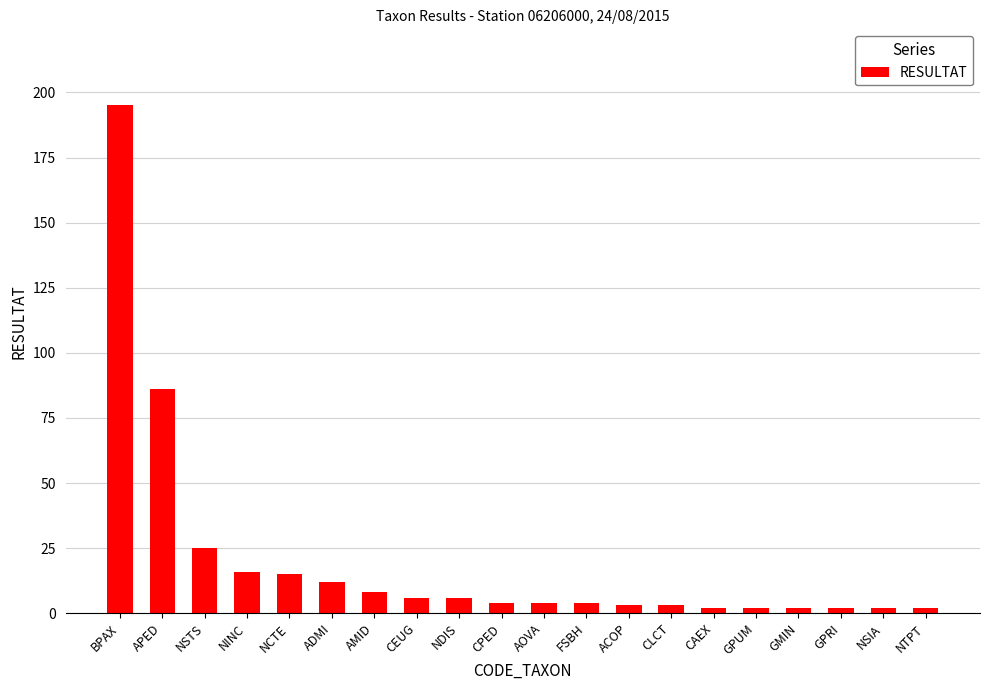

Reading left to right, transcribe all the data shown in this chart.

195	86	25	16	15	12	8	6	6	4	4	4	3	3	2	2	2	2	2	2